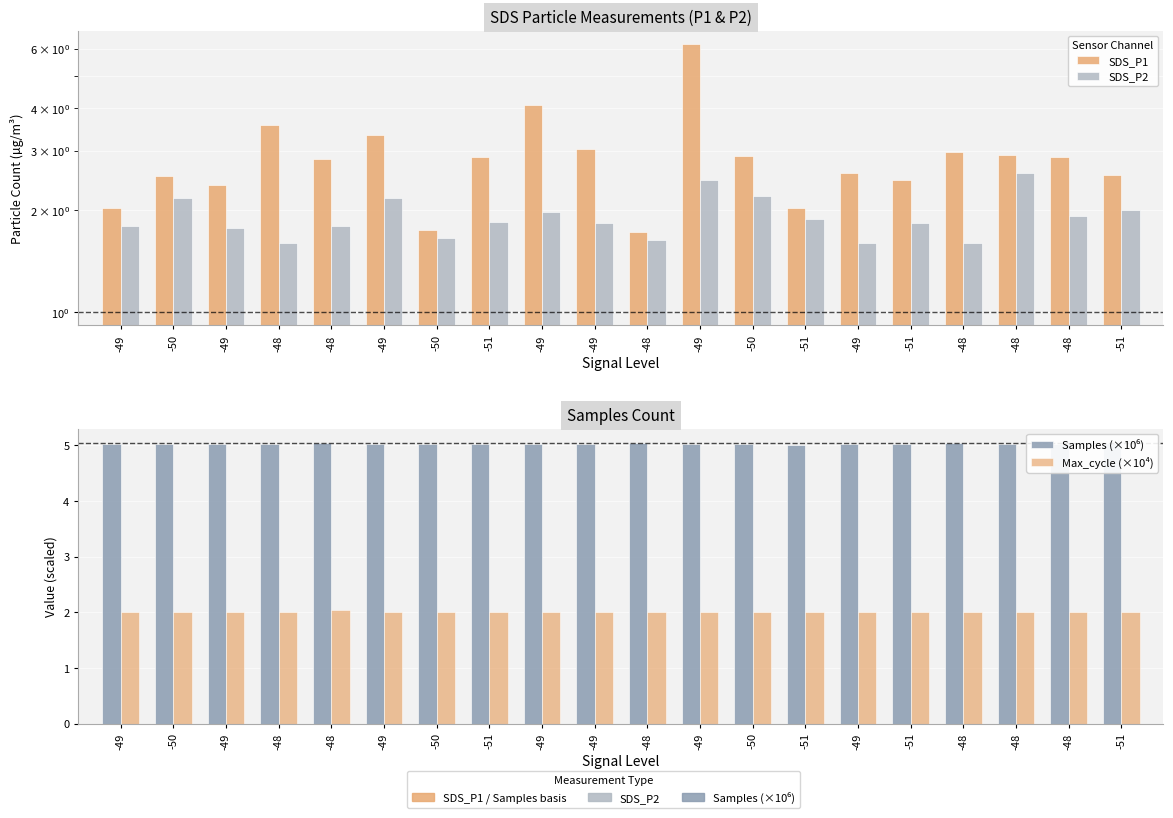

What is the sum of all Samples (×10⁶) values?

100.7